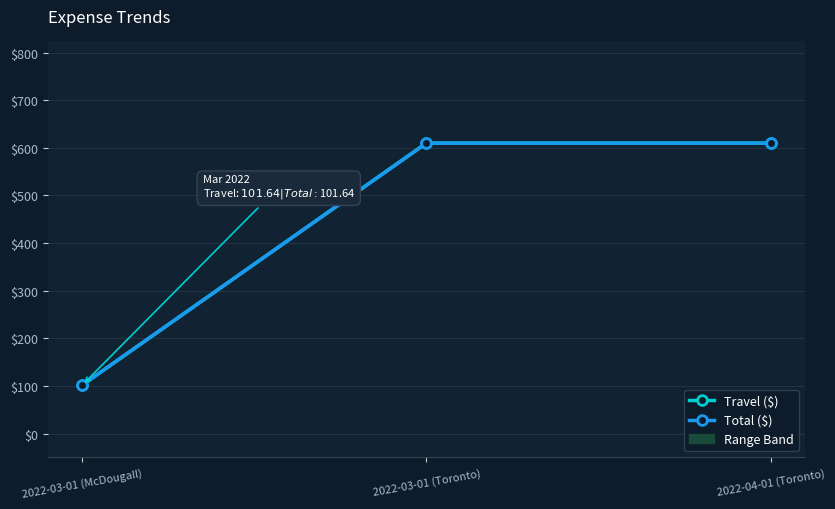

What are all the series names shown in the legend?

Travel ($), Total ($)